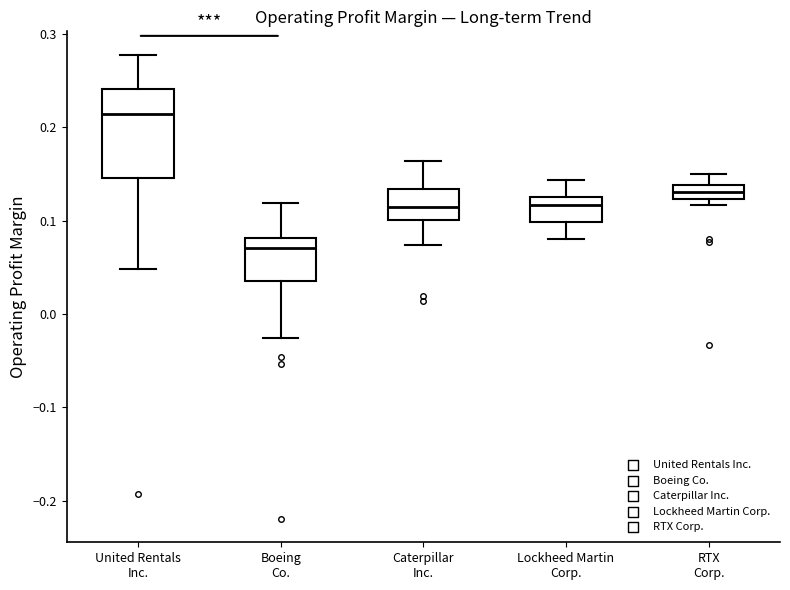

Comparing the boxes themselves (not the whiskers), which one is the tallest?

United Rentals Inc.